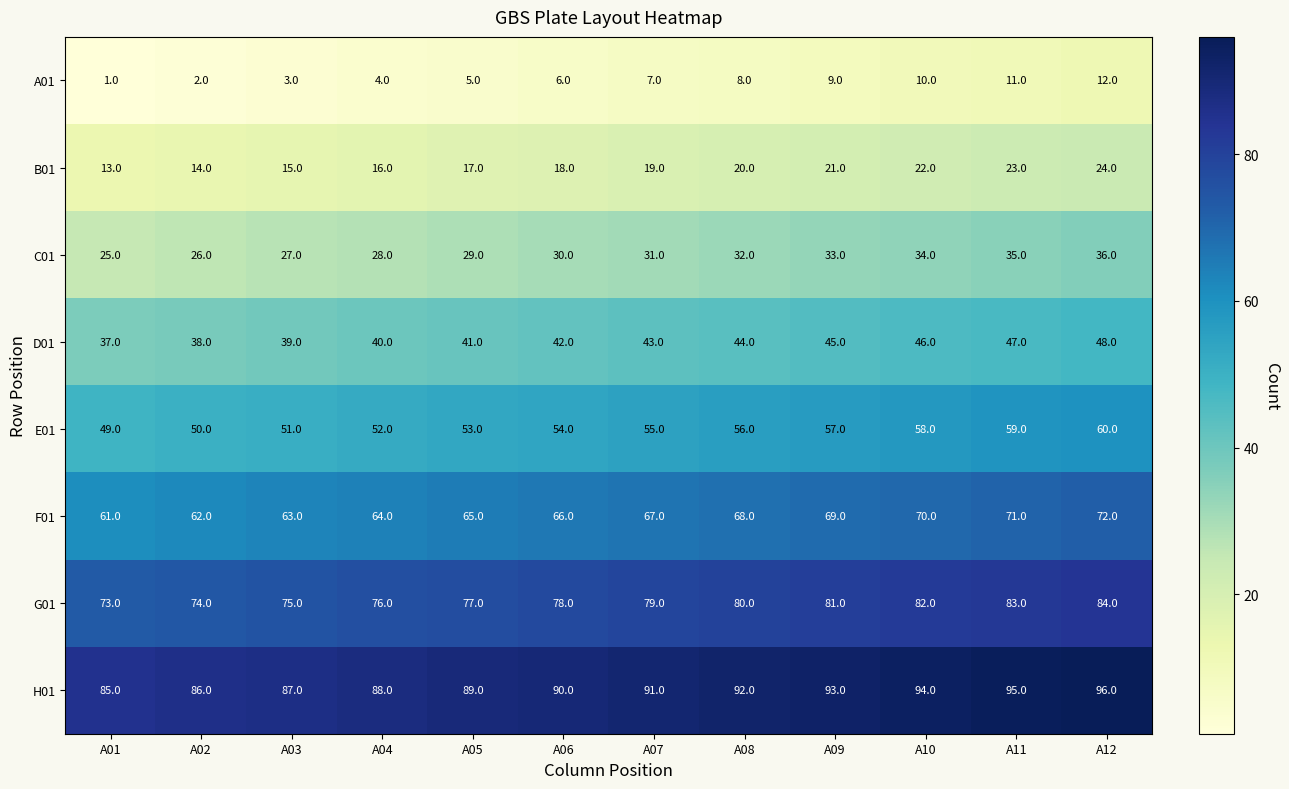

What is the approximate value of B01 at A06, to the nearest 10?

20